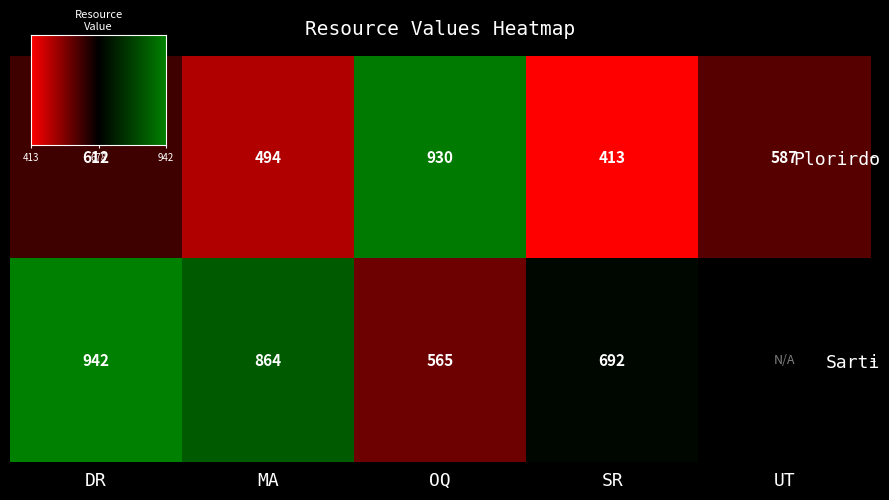

Reading right to left, transcribe all the data shown in this chart.

UT=587	SR=413	OQ=930	MA=494	DR=612